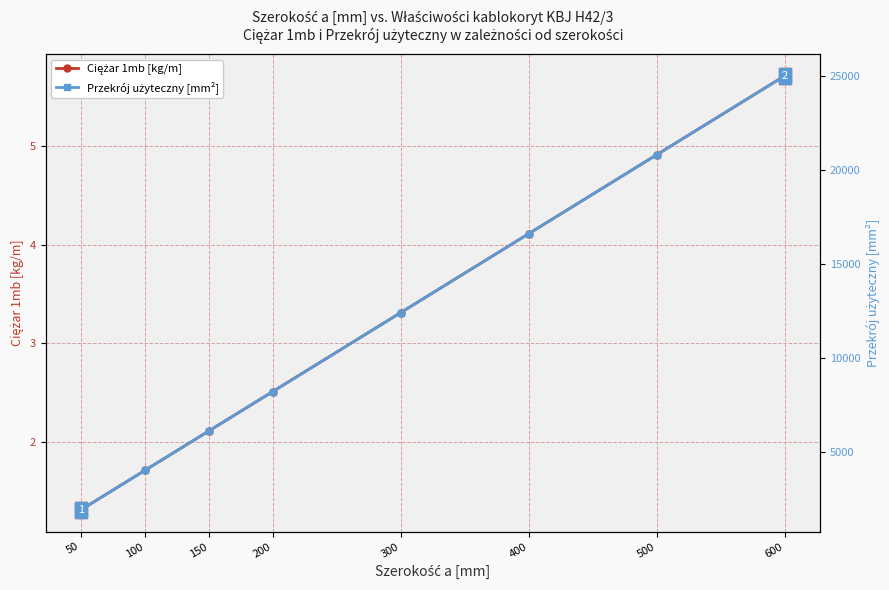

What is the value of the Ciężar 1mb [kg/m] point at the 5th from the left?

3.3